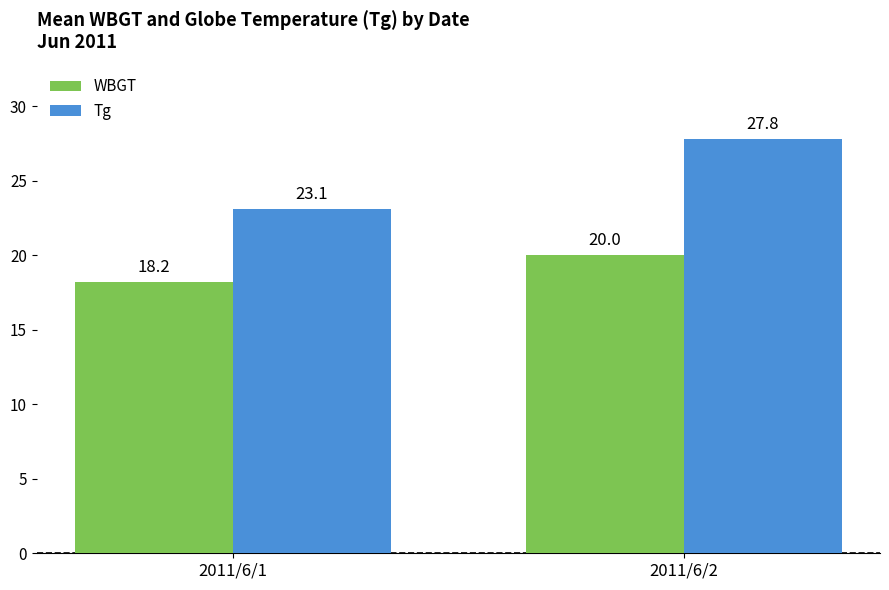

What value does the WBGT series have at 2011/6/1?

18.2